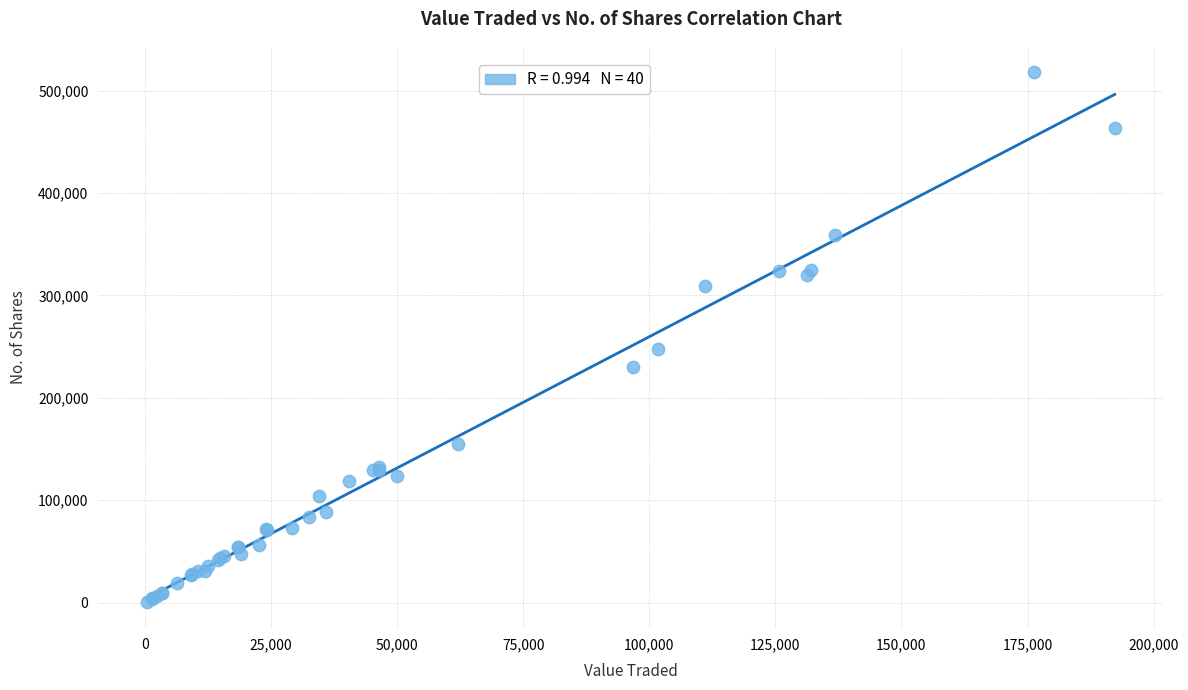

What Y value in the scatter plot is closest to 259394?

247848